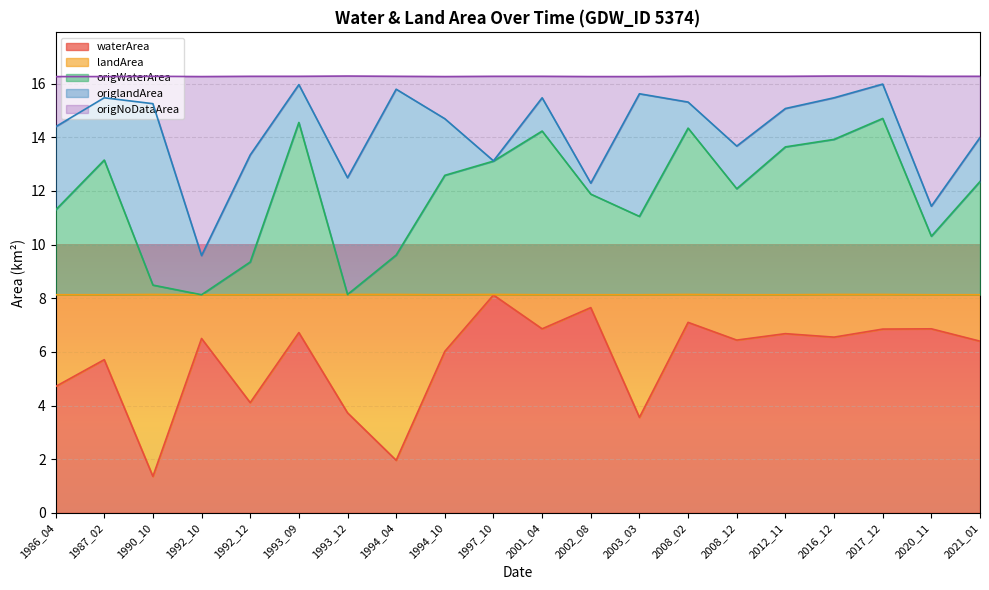

Rank the categories by origWaterArea value from highest to lowest.

2017_12, 1993_09, 2008_02, 2001_04, 2016_12, 2012_11, 1987_02, 1997_10, 1994_10, 2021_01, 2008_12, 2002_08, 1986_04, 2003_03, 2020_11, 1994_04, 1992_12, 1990_10, 1993_12, 1992_10